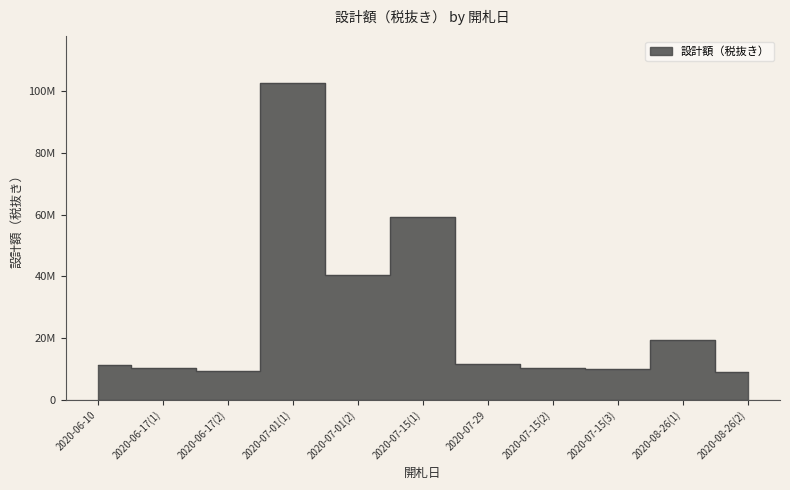

How many series are shown in this chart?

1